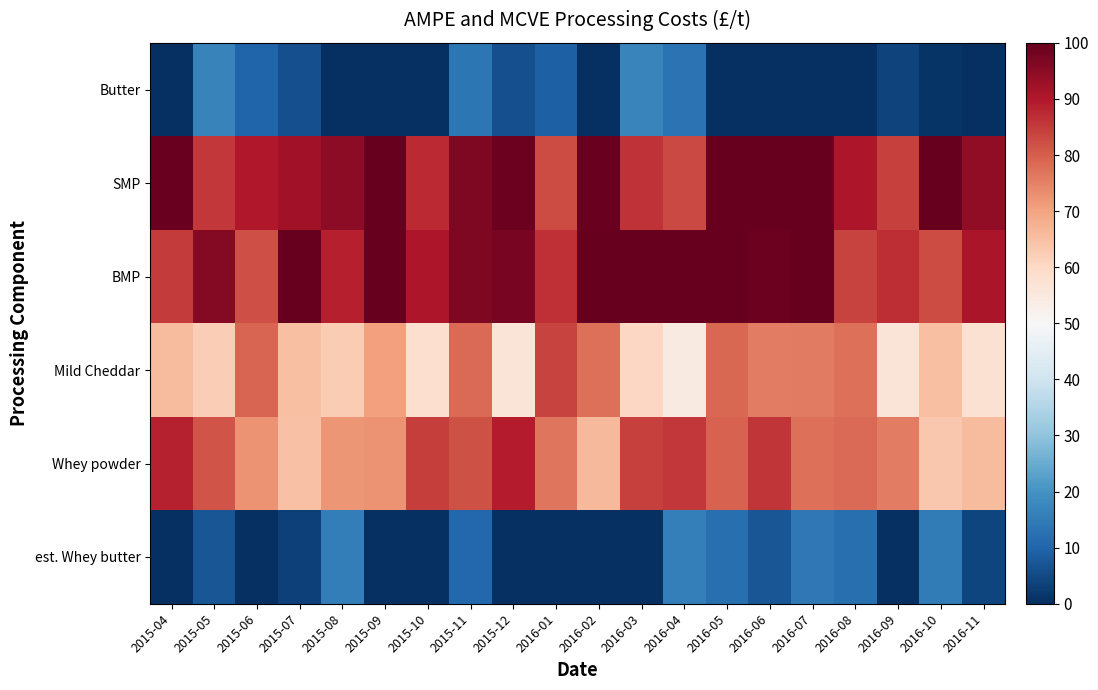

Count the number of categories in the chart.

20